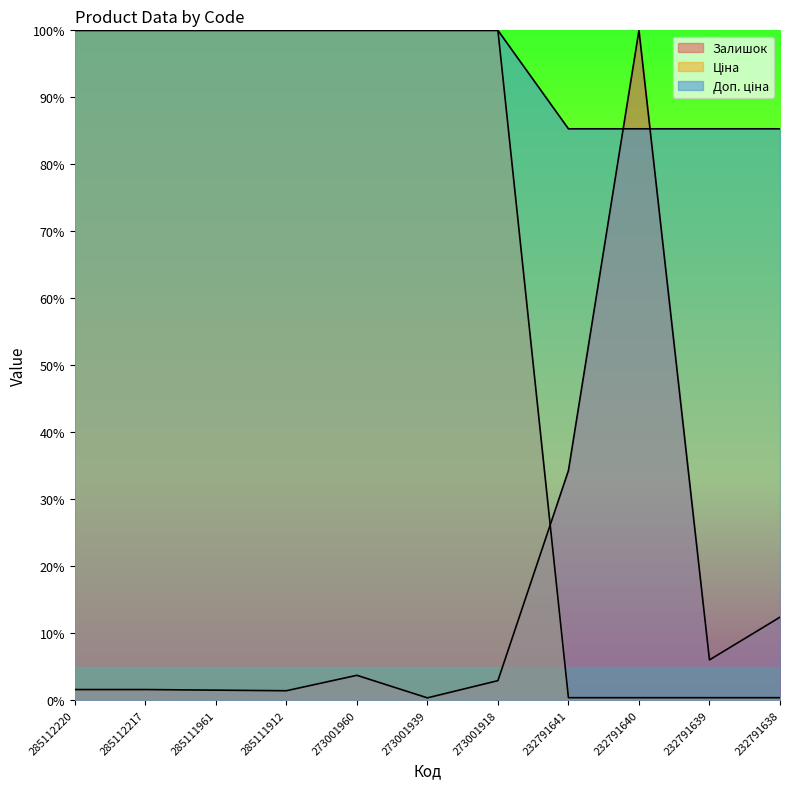

True or false: Доп. ціна and Ціна cross at least once.

False